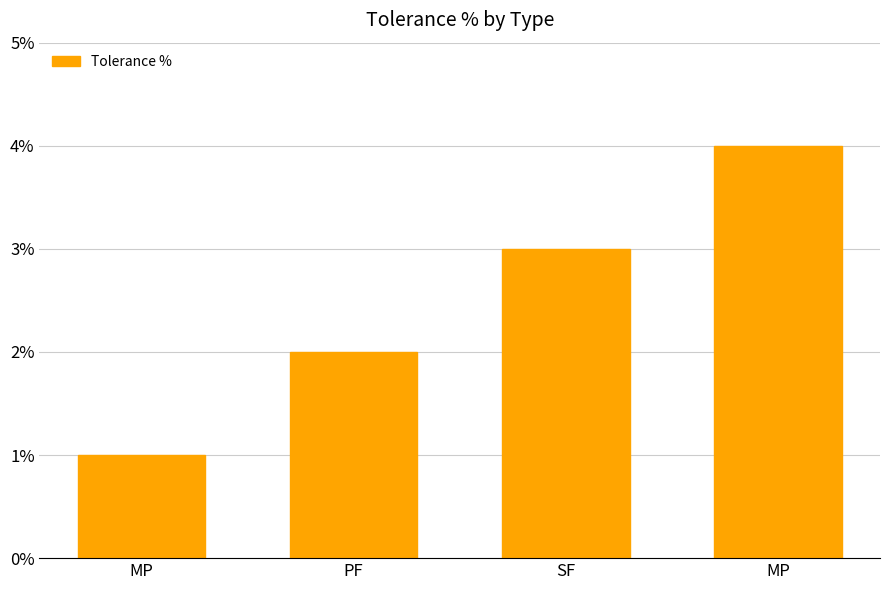

How many distinct data groups are displayed?

1